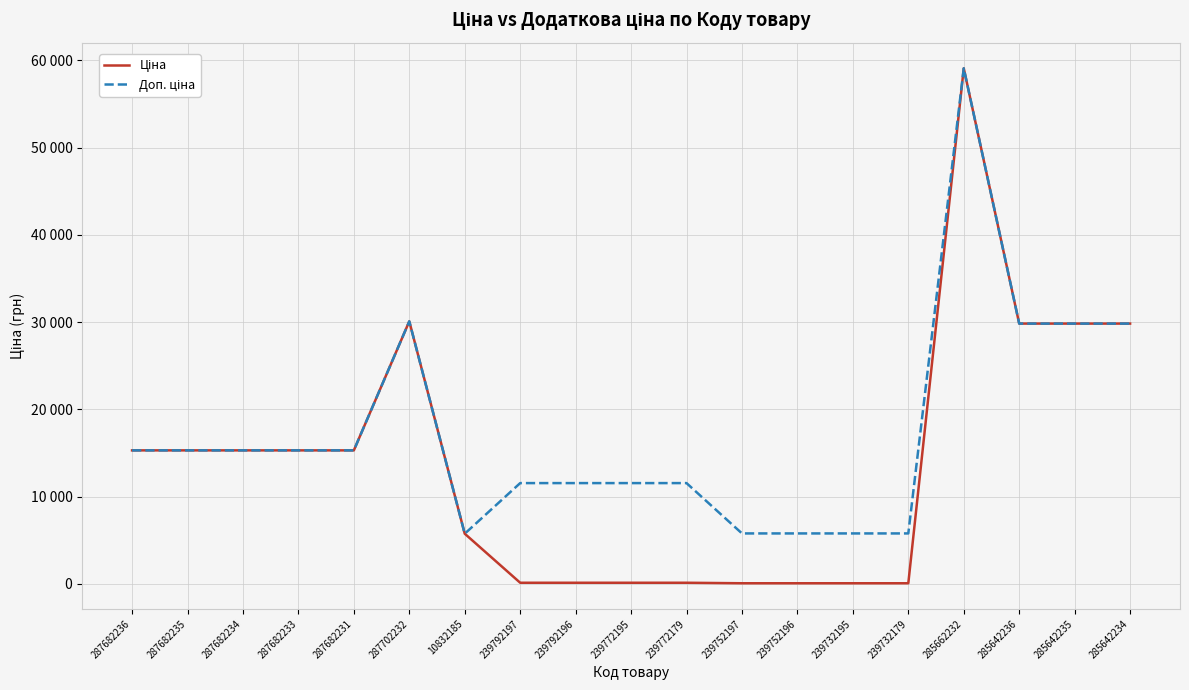

Which has a higher value, 239732179 or 239772179?

239772179